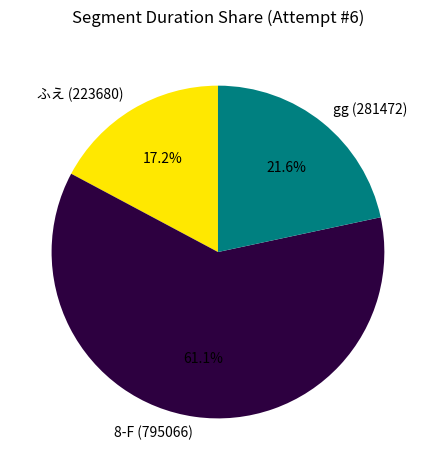

Rank the categories by value from lowest to highest.

ふえ, gg, 8-F